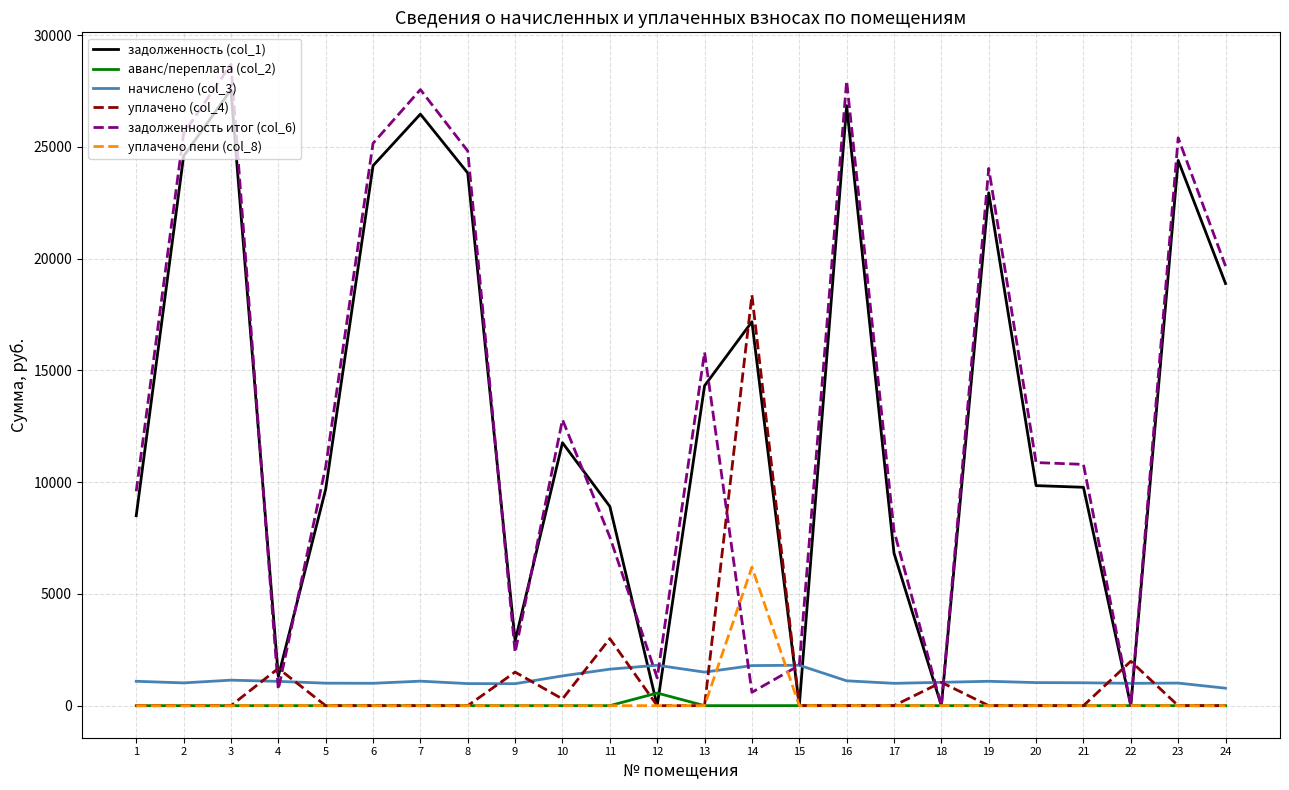

At which label does задолженность итог (col_6) first exceed 10875?

2